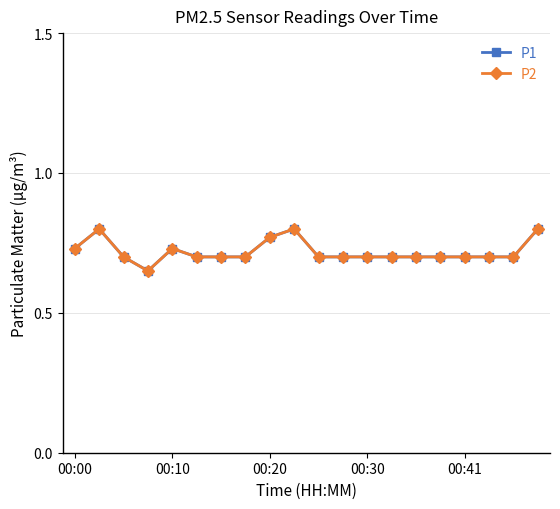

Is this an area chart (filled region under the line)?

No